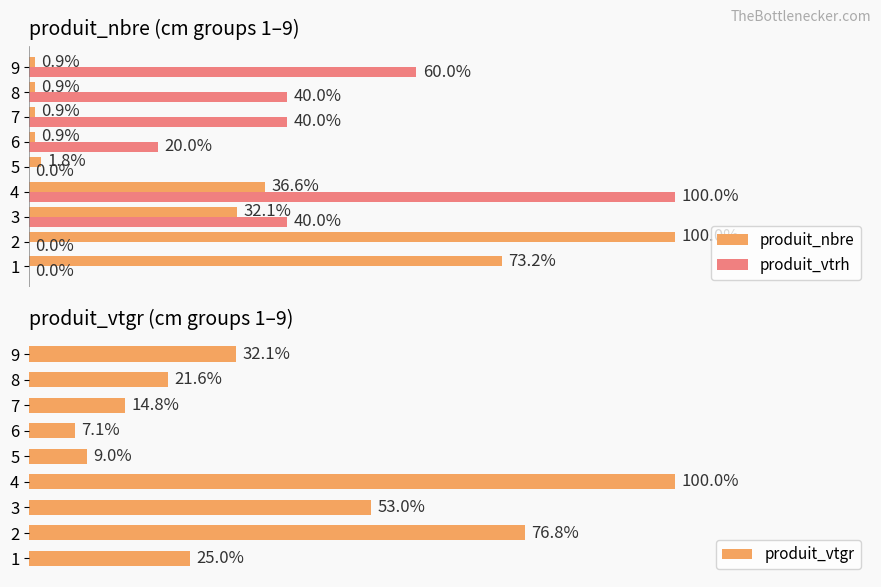

What is the difference between the maximum and minimum values in the produit_nbre series?

99.1